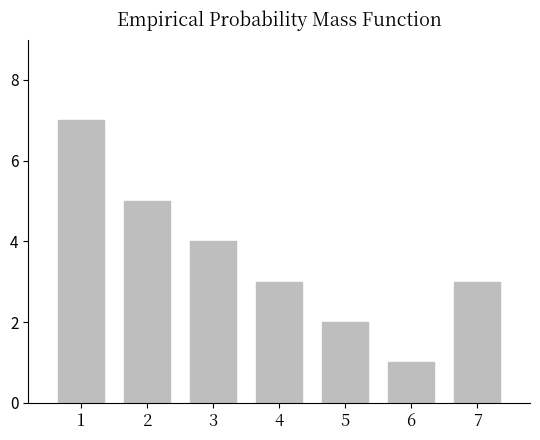

What is the difference between the maximum and second lowest values?

5